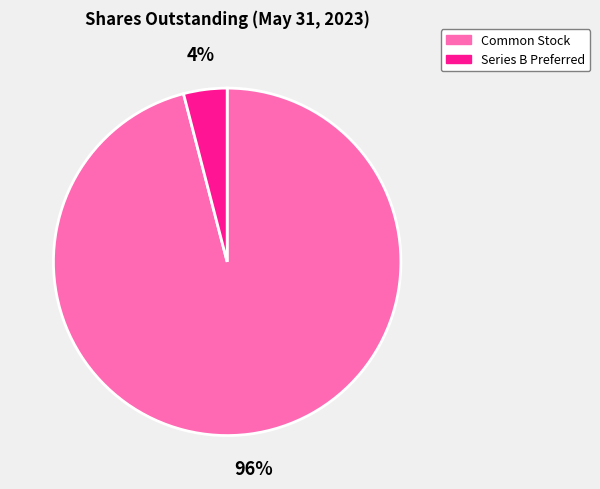

Is there a majority slice in this chart?

Yes